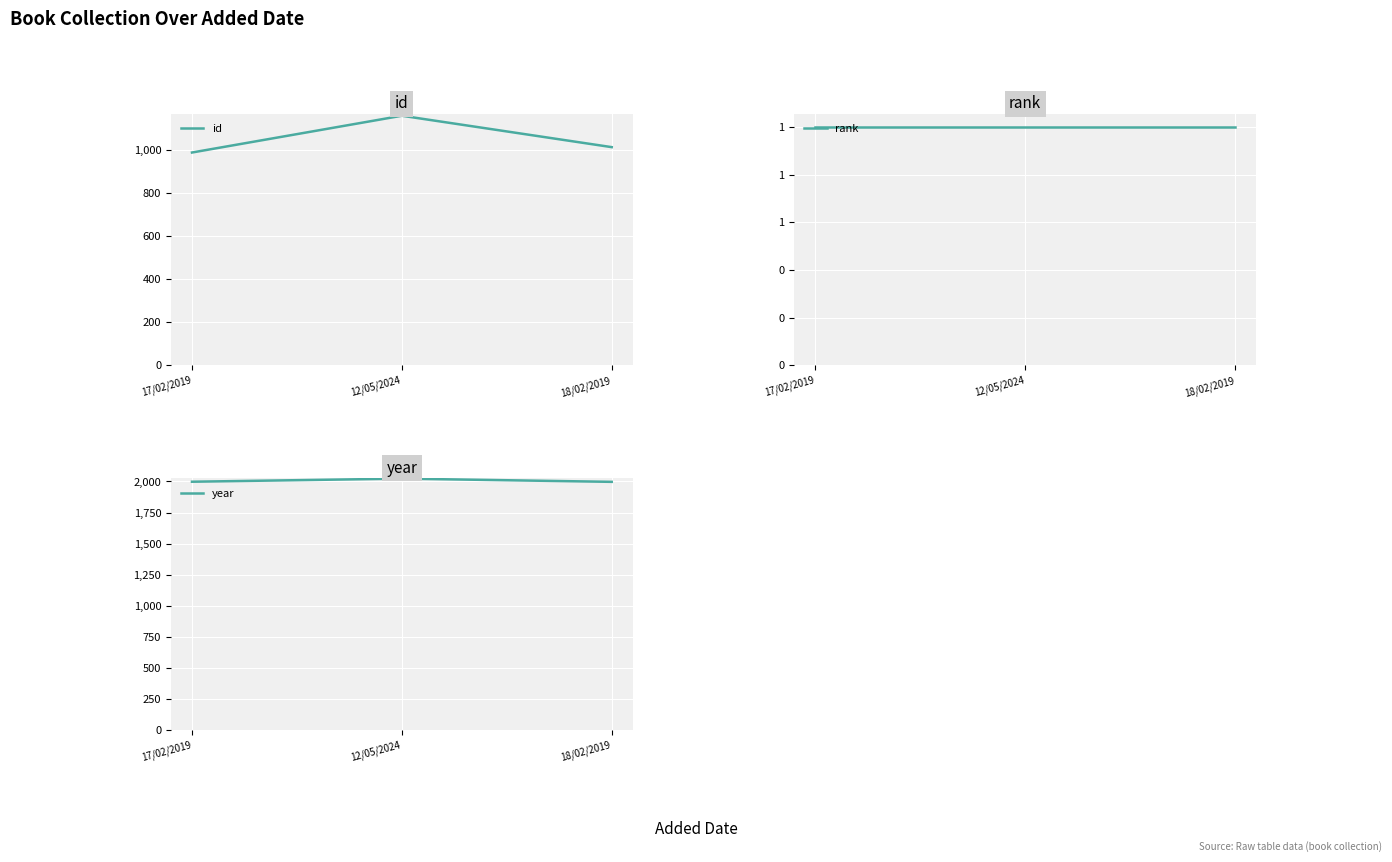

How many series are shown in this chart?

3